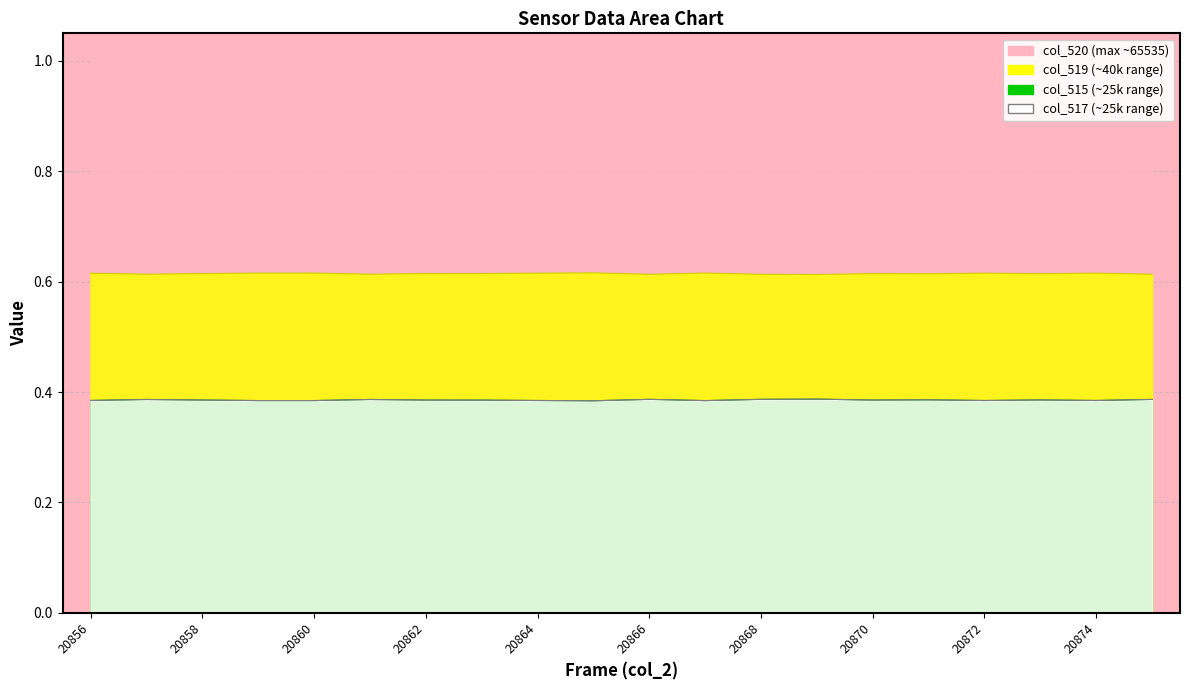

What is the difference between the highest and lowest values at 20858?

0.2